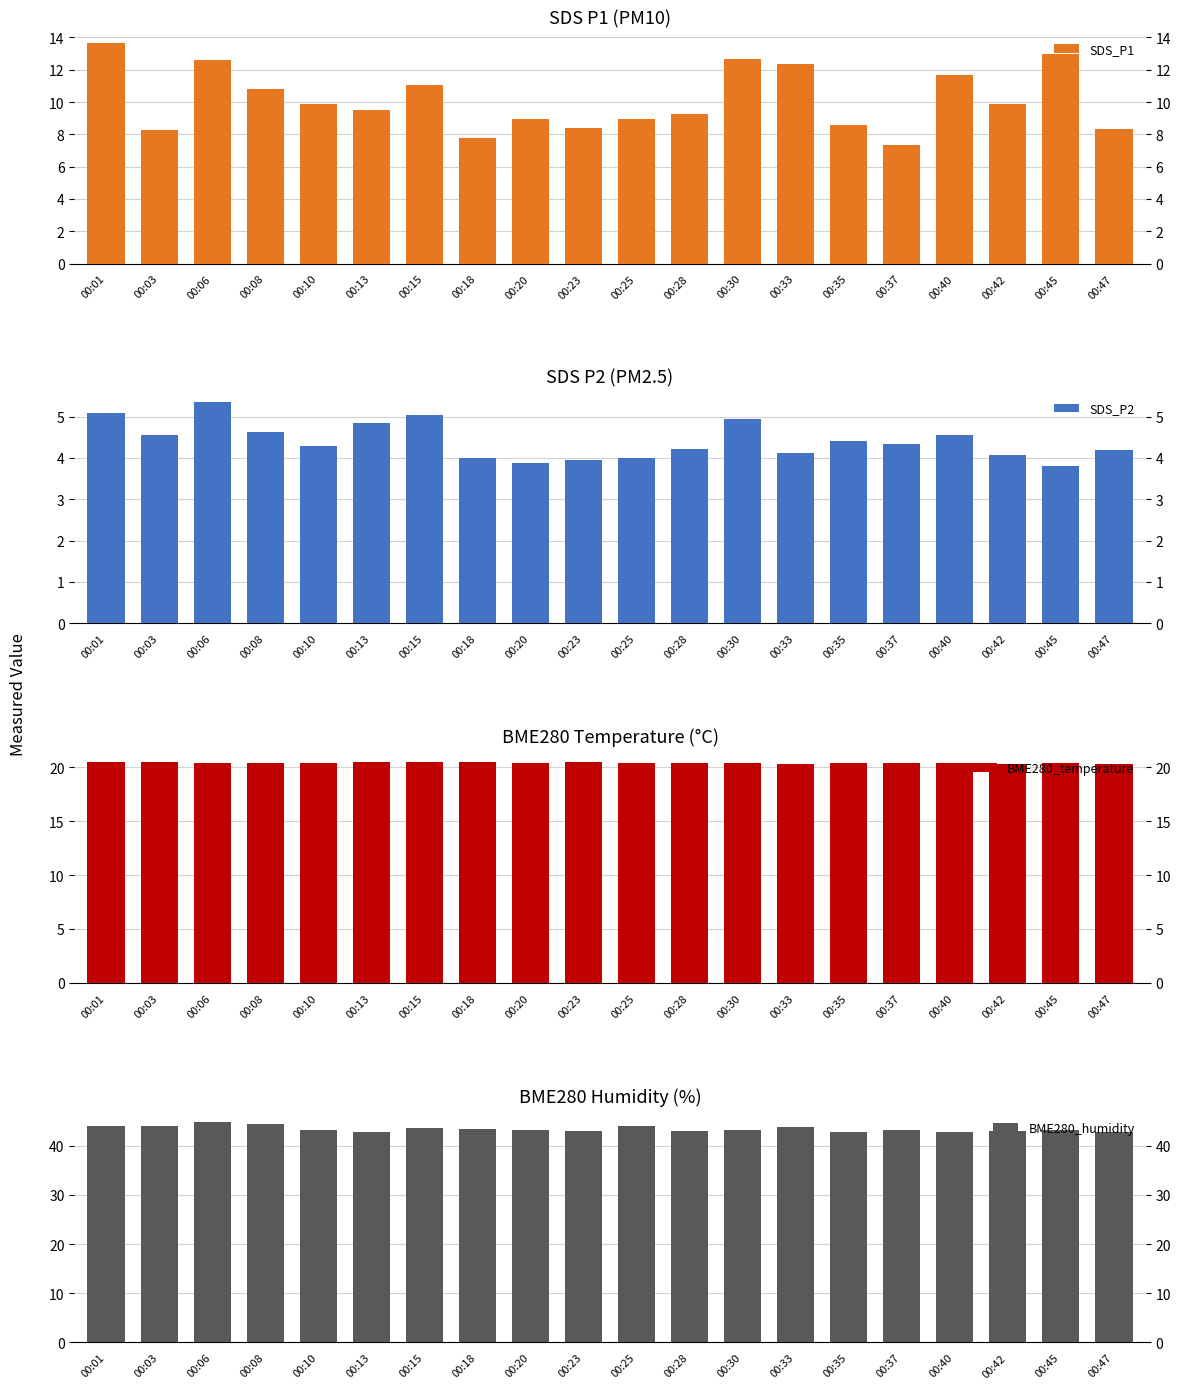

Between 00:18 and 00:37, which is larger?

00:18